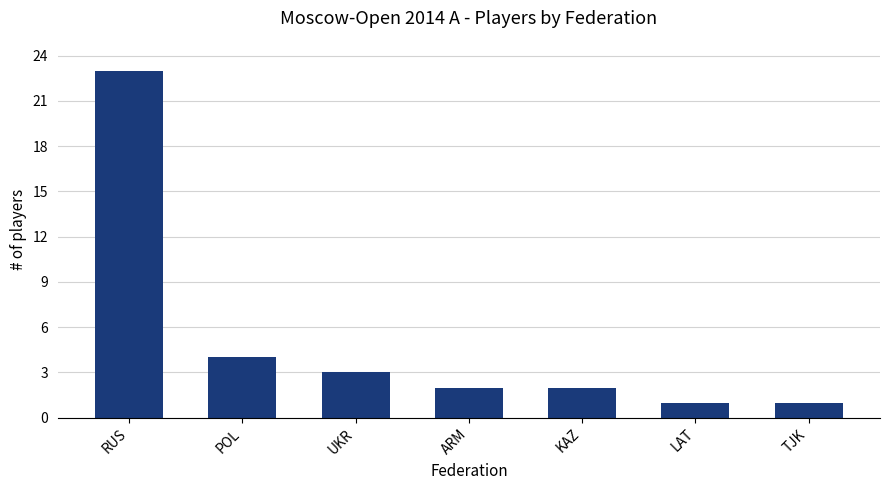

The value at TJK is 1. True or false?

True